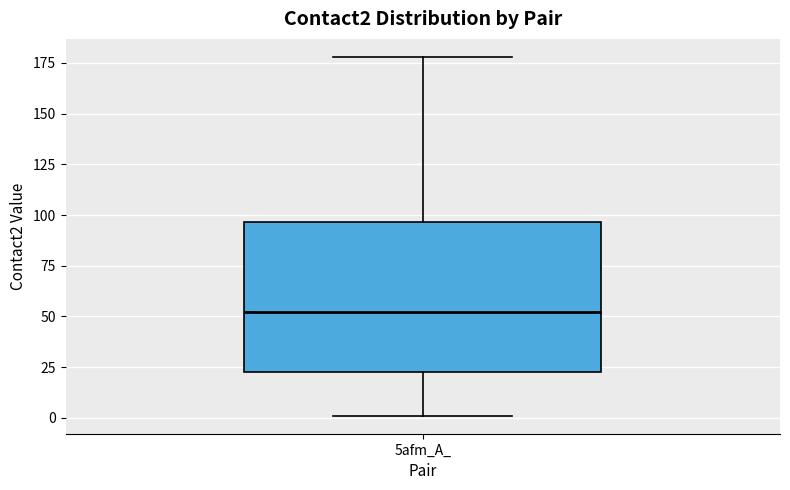

Read this box plot against the y-axis: the position of the median line, the range covered by the box, and the ends of both whiskers. The values are not printed on the chart, so give them approximately, as read against the axis.

median 50, box 25 to 95, whiskers 0 to 180